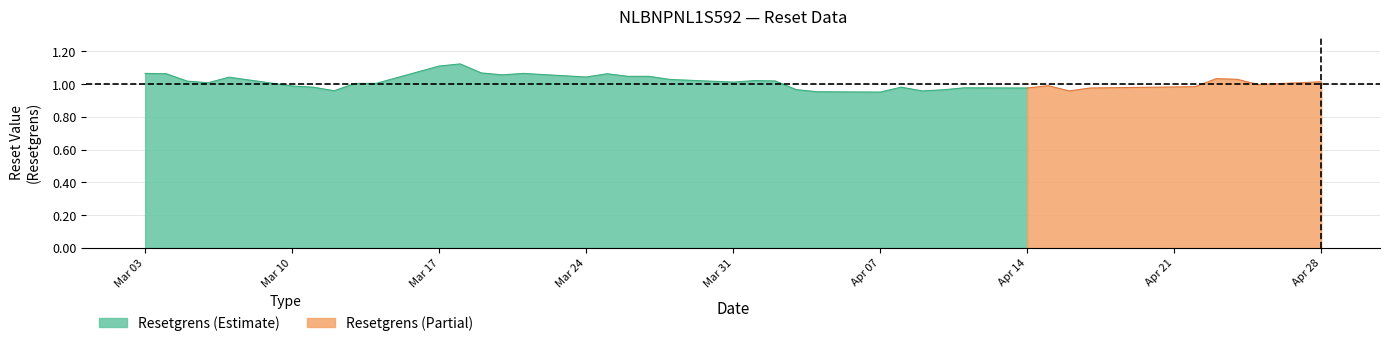

How many Koers onderliggende op laatste reset values are between 1 and 2?

37